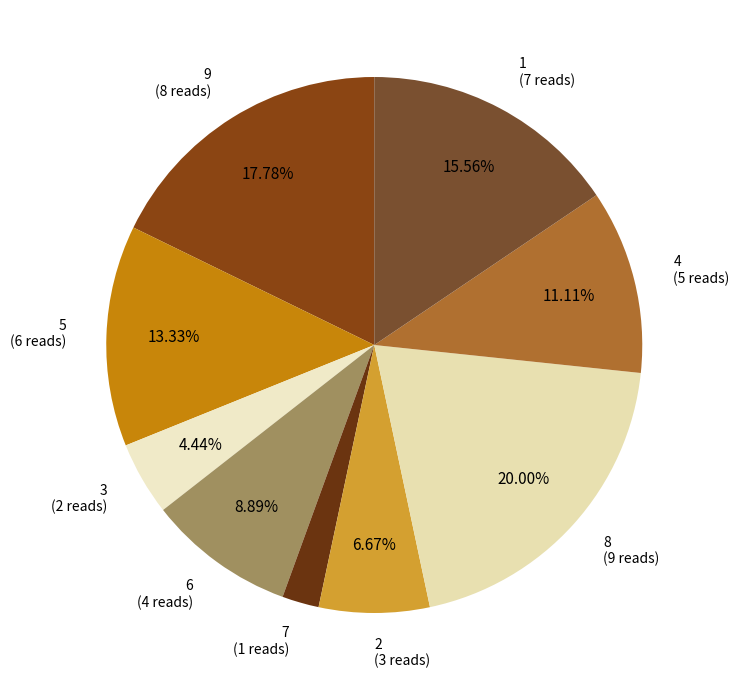

To the nearest percent, what is the average slice percentage?

11%